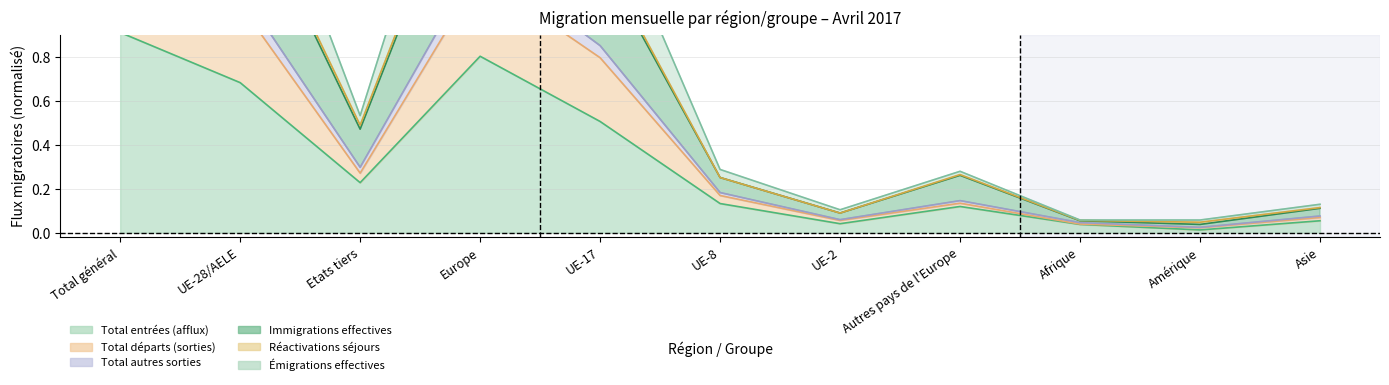

Read the Total entrées (afflux) value at Etats tiers.

0.2